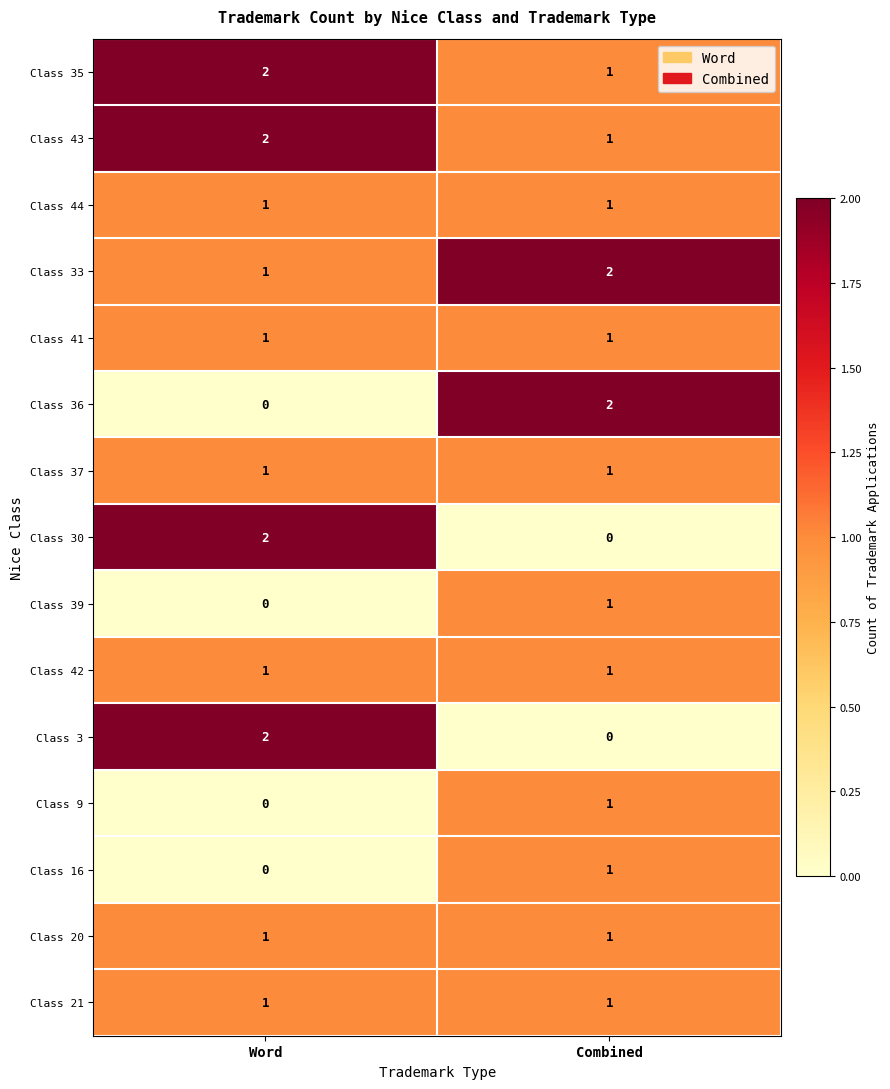

Is it true that Class 30 equals 2 at Word?

True